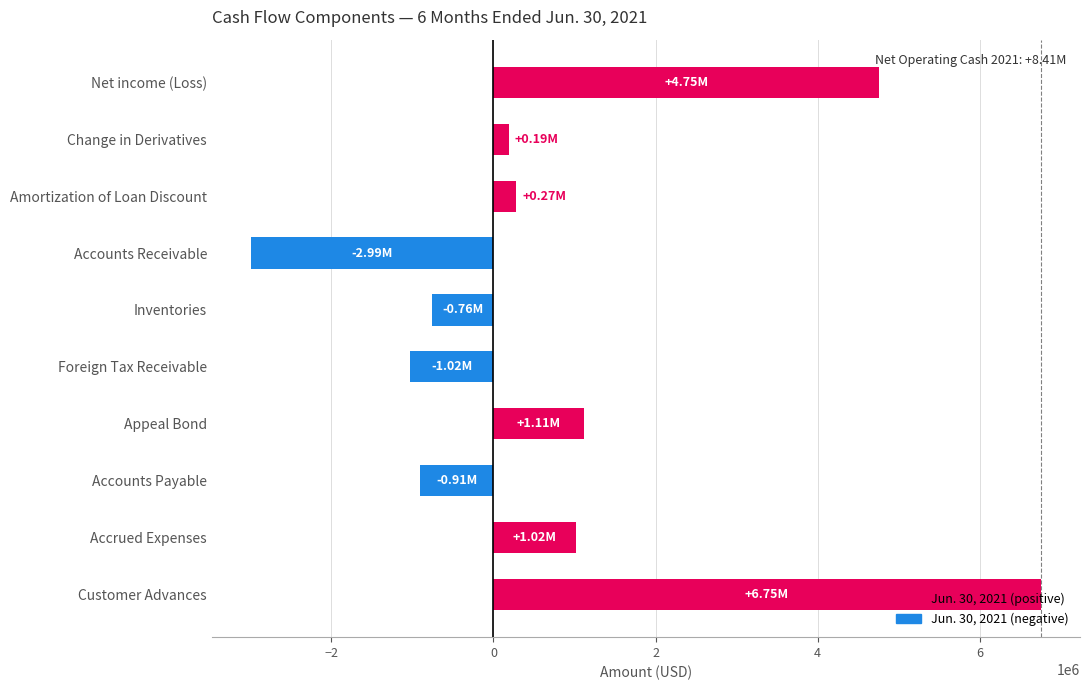

What is the change in value from Inventories to Customer Advances?

+7510869